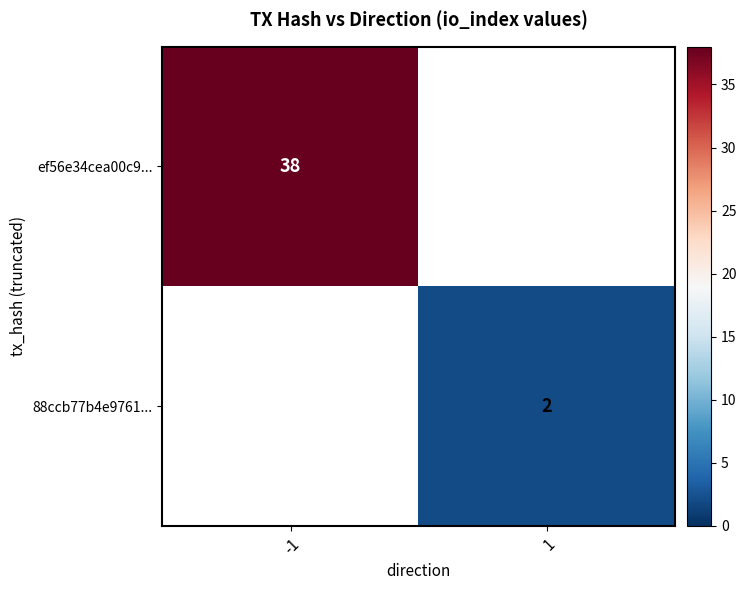

The ef56e34cea00c9... series shows 38 at -1. True or false?

True